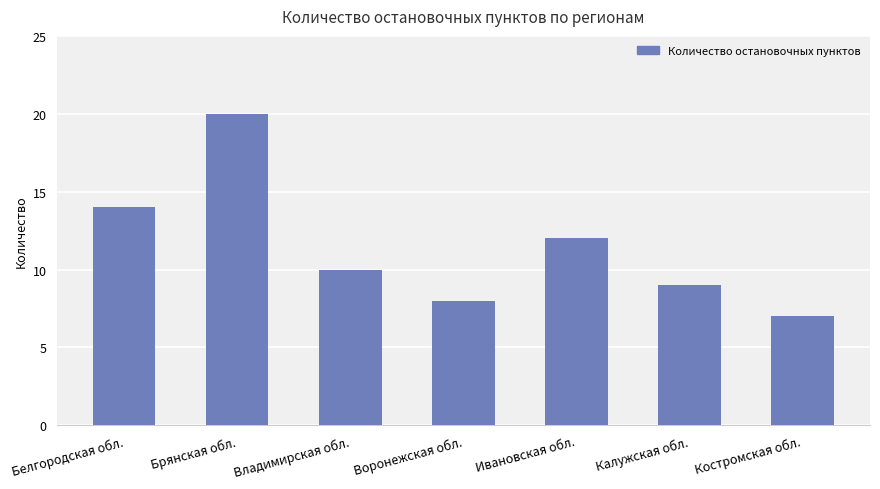

What is the label of the 2nd bar from the left?

Брянская обл.